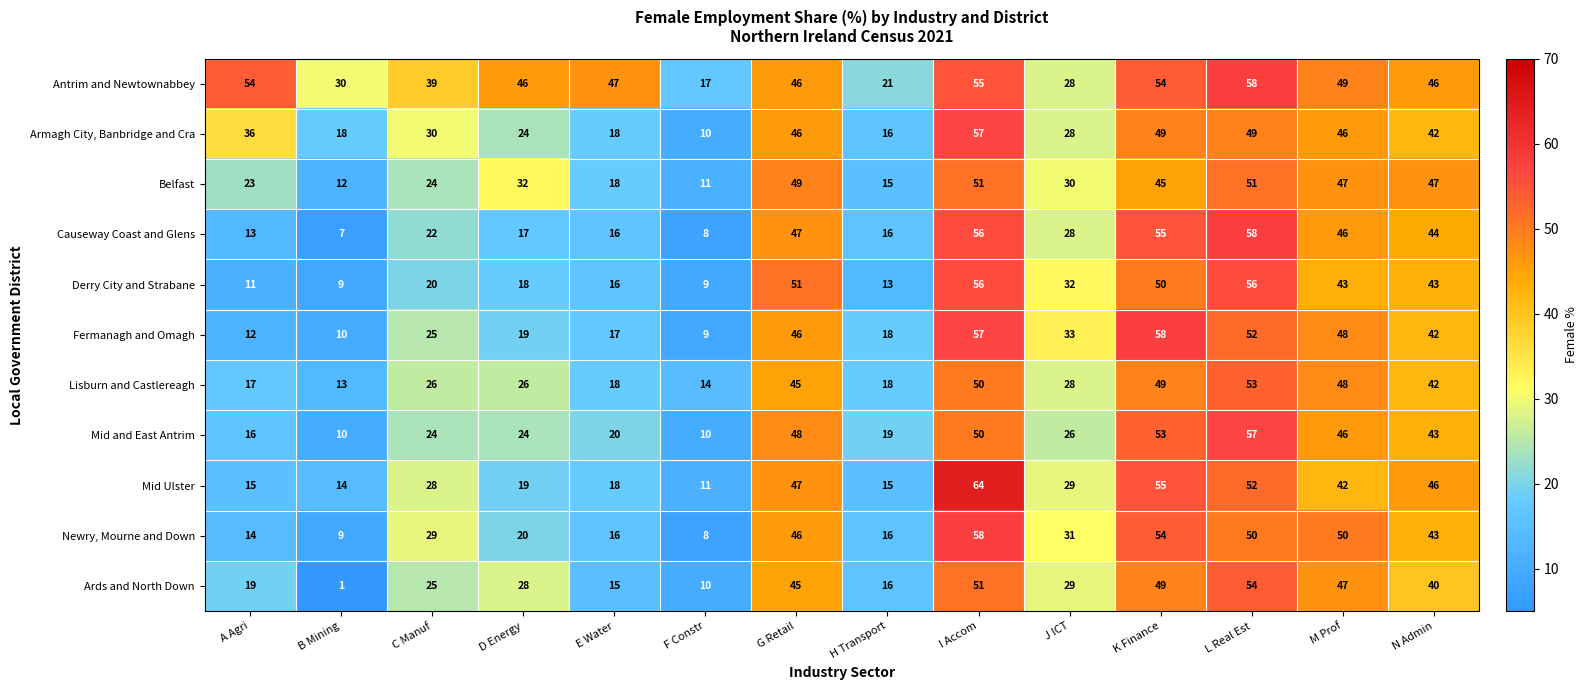

Where is Lisburn and Castlereagh nearest to the value 33?

J ICT